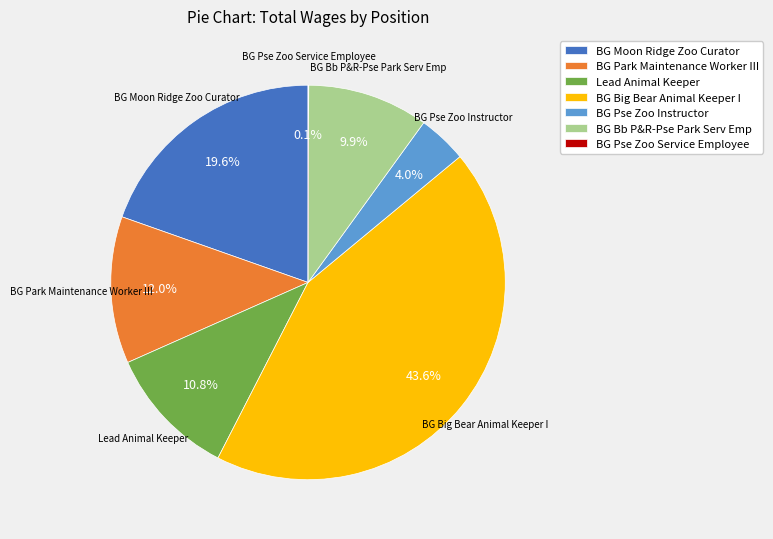

Is the sum of Lead Animal Keeper and BG Bb P&R-Pse Park Serv Emp greater than half?

No